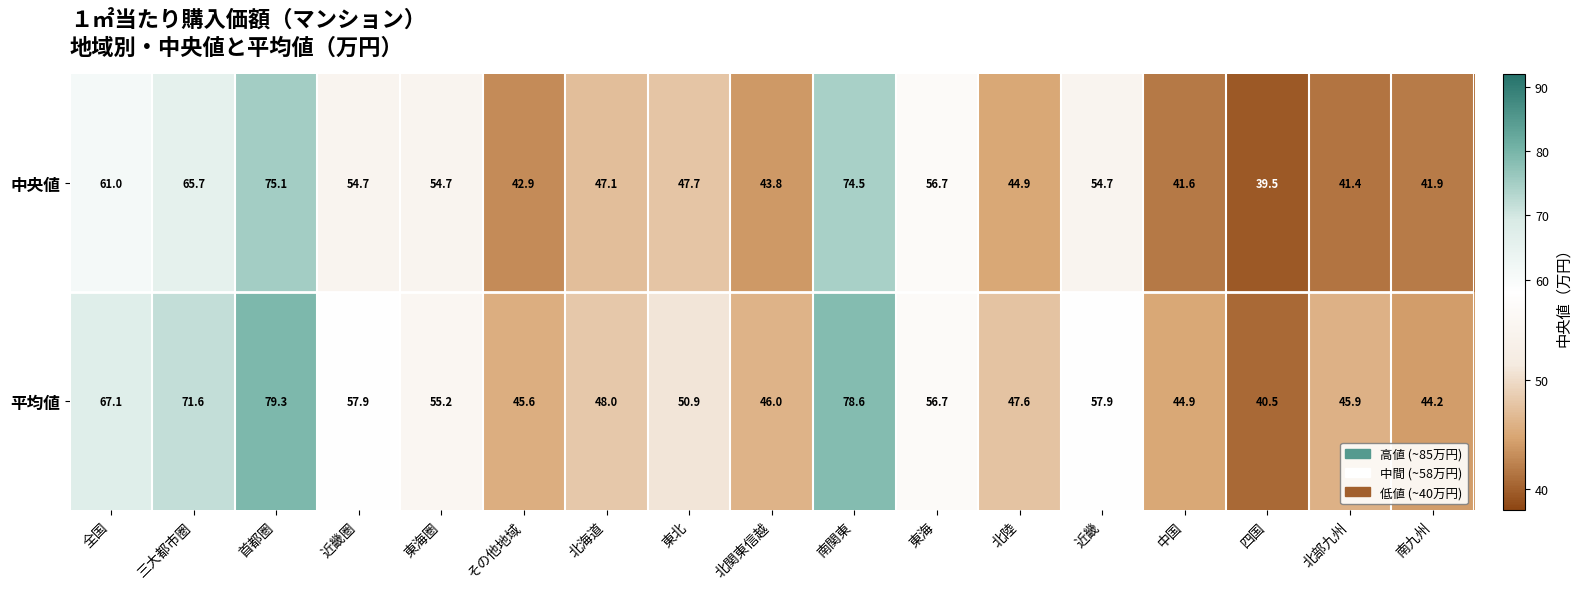

At which label does 中央値 first exceed 47?

全国